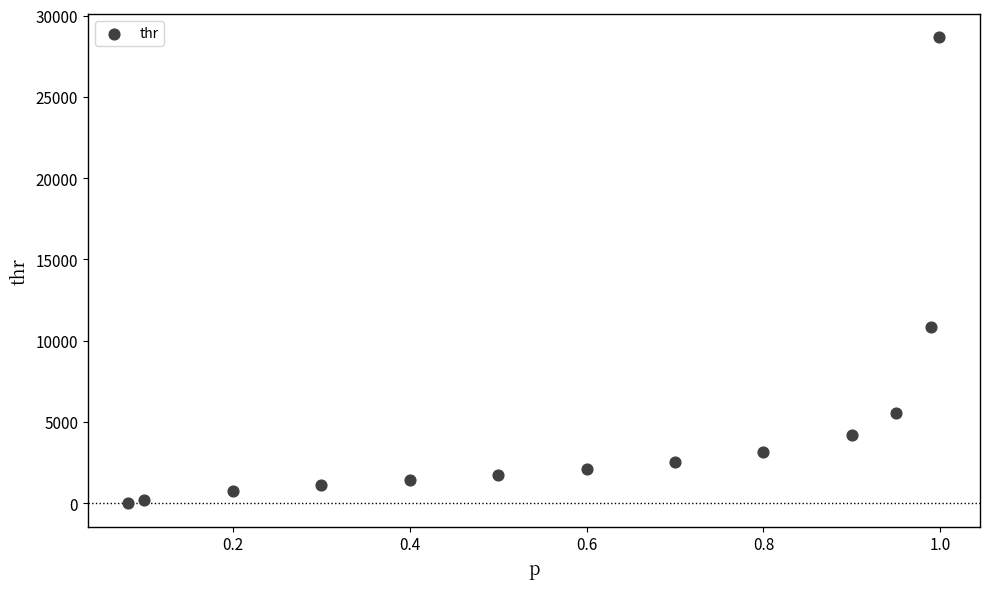

What is the range of Y values (max minus min)?

28675.4